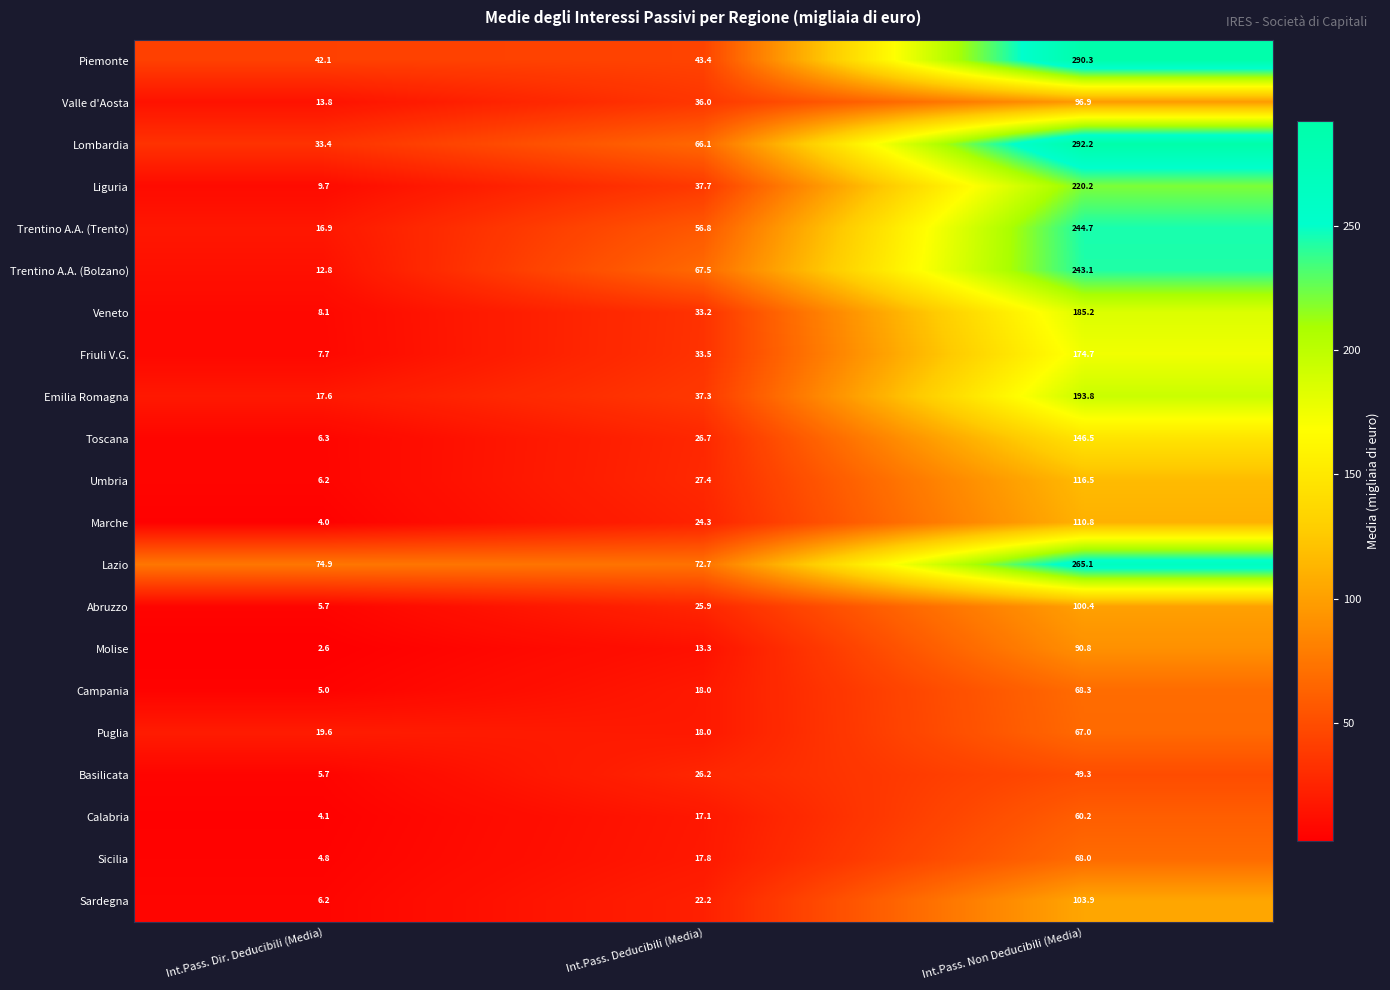

Which category has the lowest value across all series?

Int.Pass. Dir. Deducibili (Media)